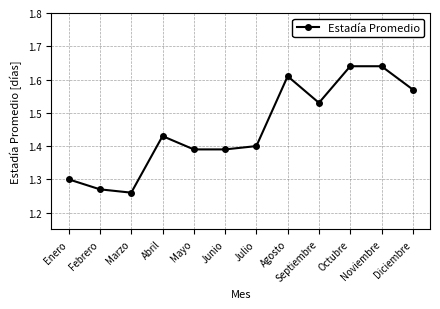

What is the difference between the values at Diciembre and Febrero?

0.3